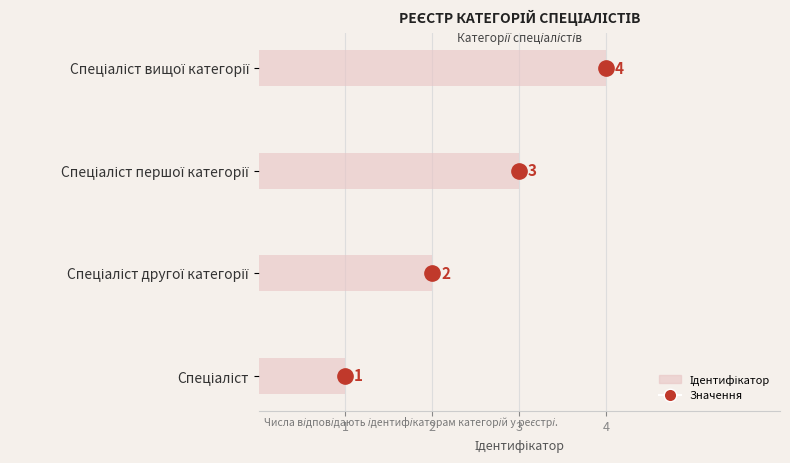

At which label is the value closest to 2?

Спеціаліст другої категорії